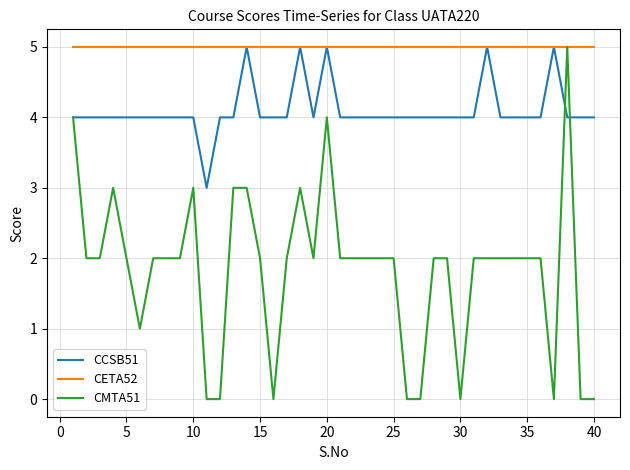

What is the greatest value displayed?

5